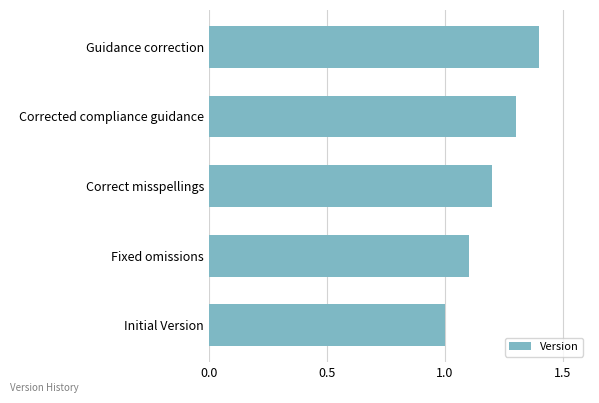

What is the difference between the second highest and second lowest values?

0.2